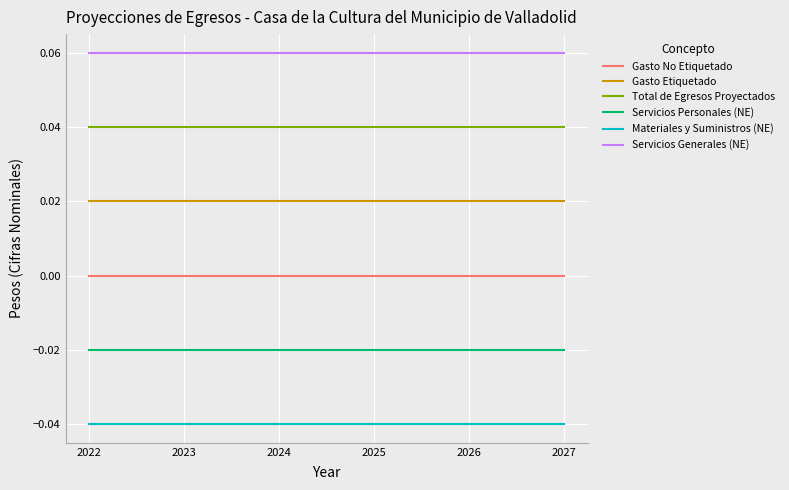

Reading right to left, extract all data points from this chart.

Gasto No Etiquetado: 0.0	0.0	0.0	0.0	0.0	0.0
Gasto Etiquetado: 0.0	0.0	0.0	0.0	0.0	0.0
Total de Egresos Proyectados: 0.0	0.0	0.0	0.0	0.0	0.0
Servicios Personales (NE): -0.0	-0.0	-0.0	-0.0	-0.0	-0.0
Materiales y Suministros (NE): -0.0	-0.0	-0.0	-0.0	-0.0	-0.0
Servicios Generales (NE): 0.1	0.1	0.1	0.1	0.1	0.1